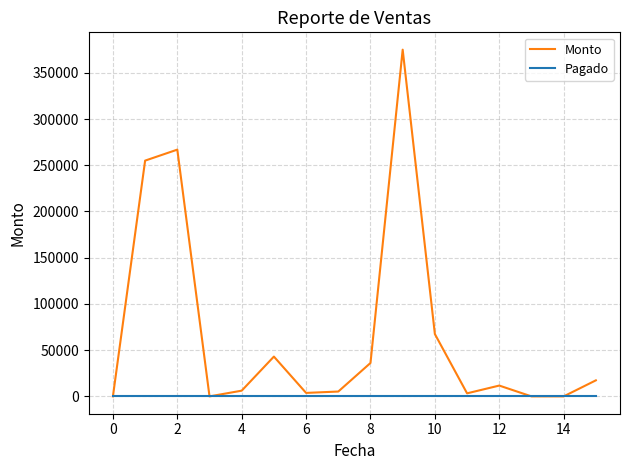

Which series has the largest total across all categories?

Monto